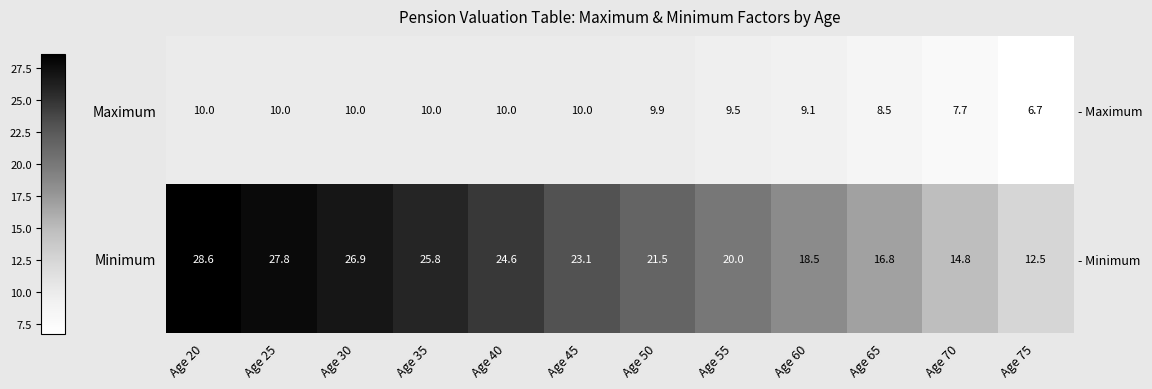

Which series has the largest total across all categories?

Minimum